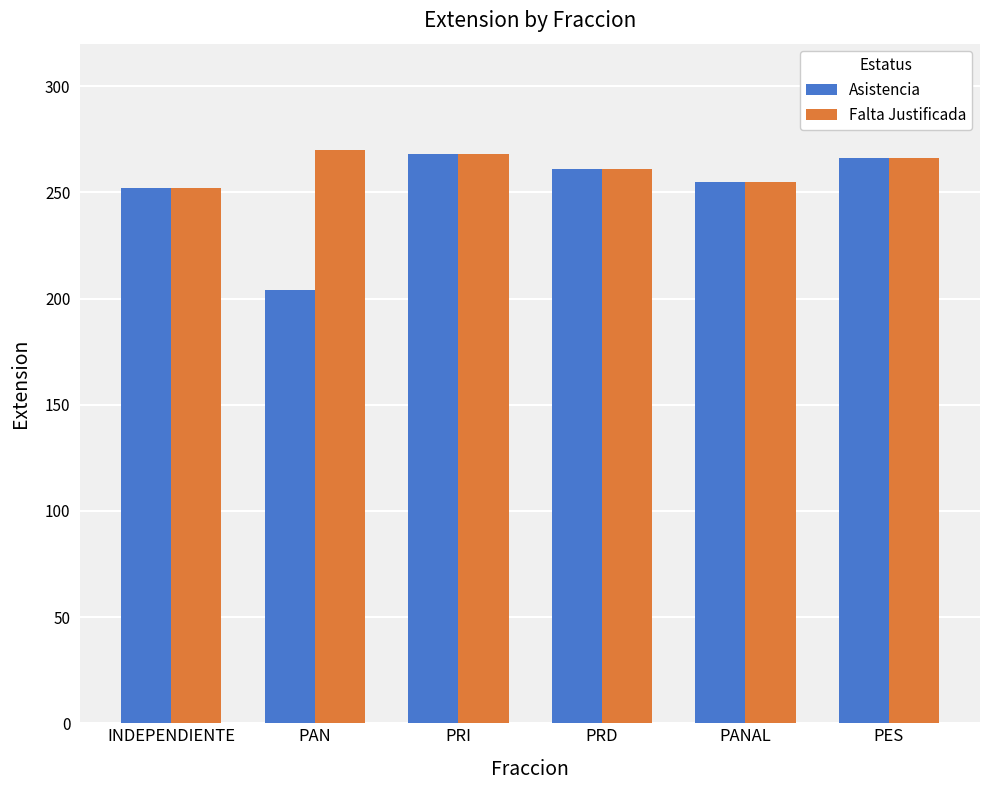

What is the difference between the maximum and minimum values in the Falta Justificada series?

18